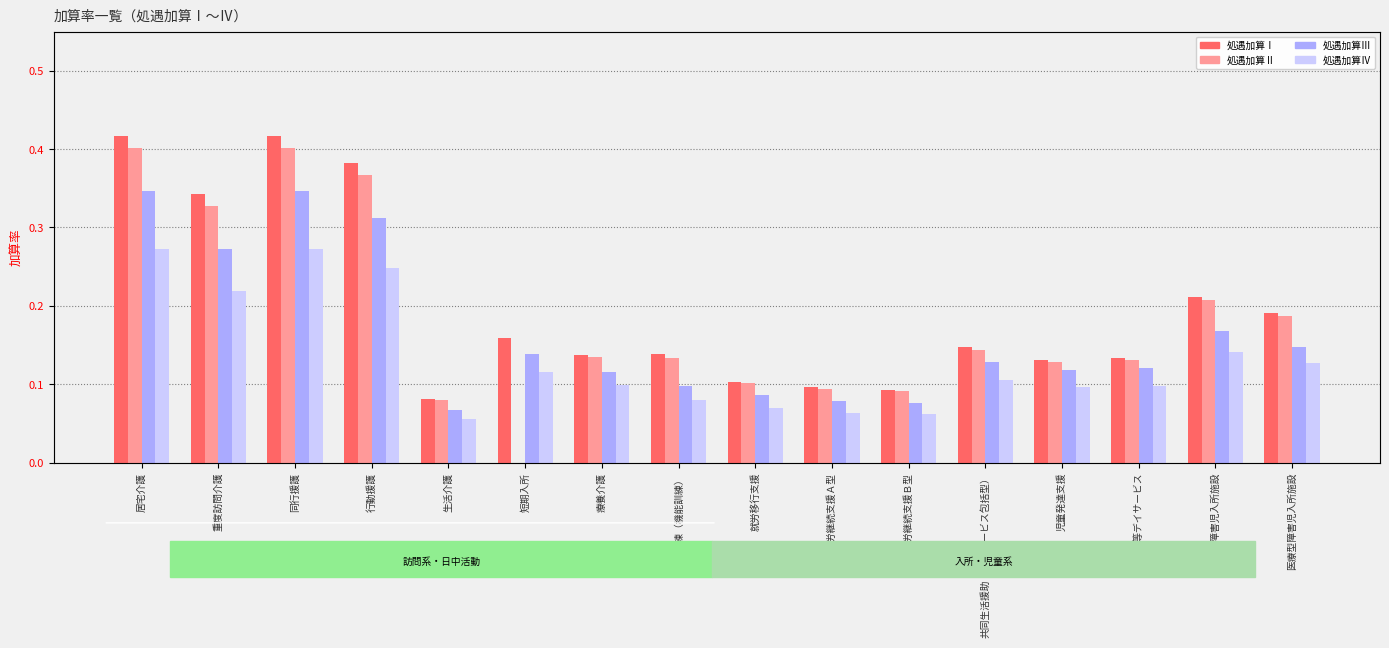

What is the spread (max minus min) of values at 同行援護?

0.1